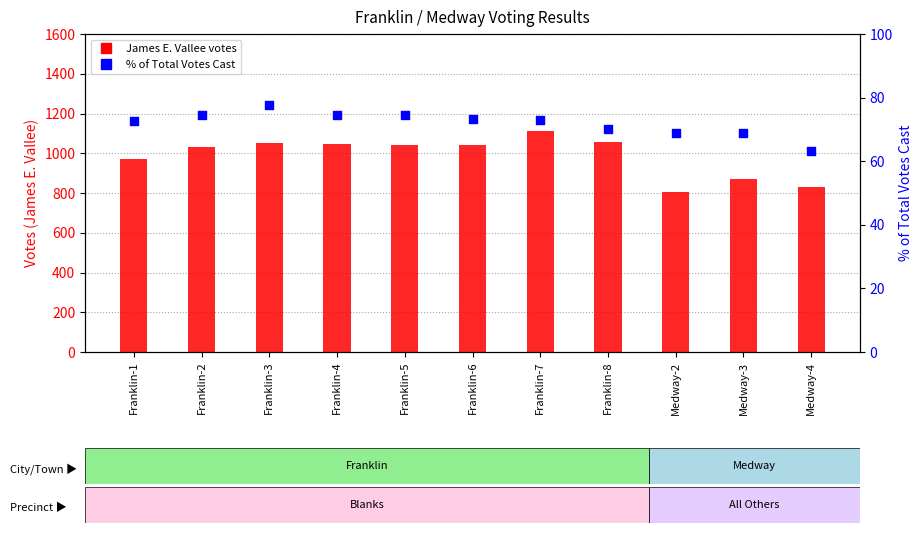

What are all the series names shown in the legend?

James E. Vallee votes, % of Total Votes Cast